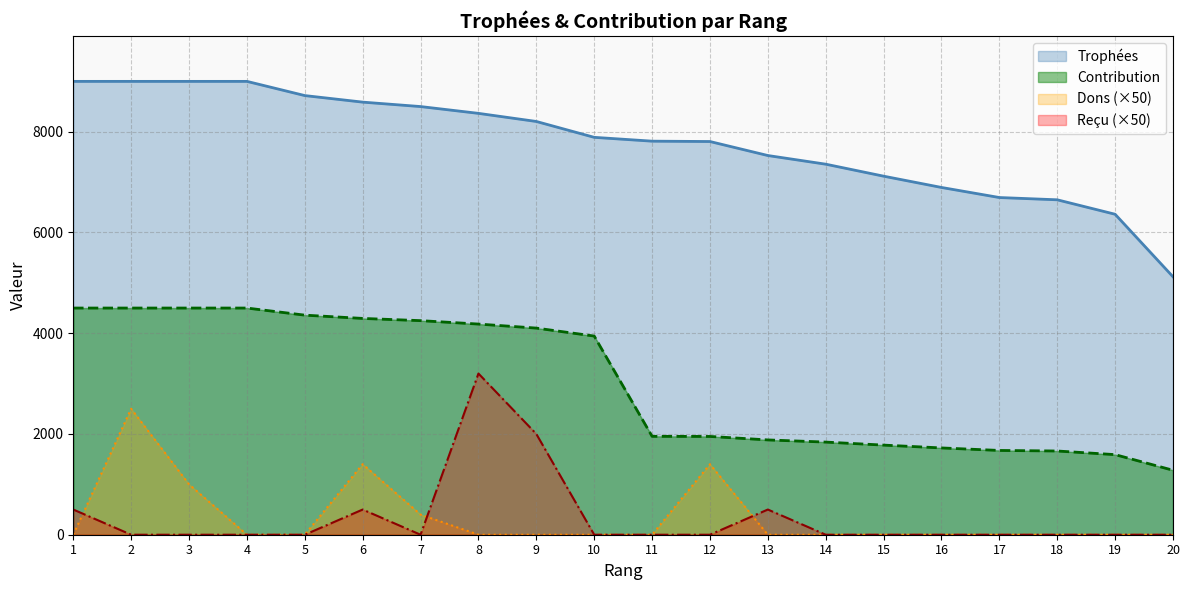

True or false: Contribution and Trophées intersect in this chart.

False